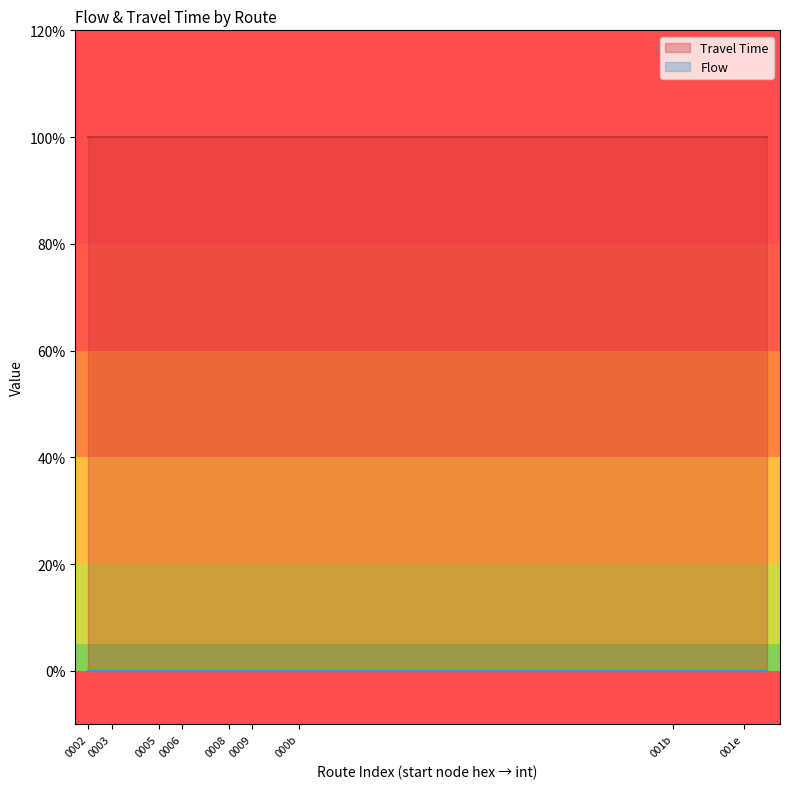

True or false: Travel Time has a value of -2 at 12.

False